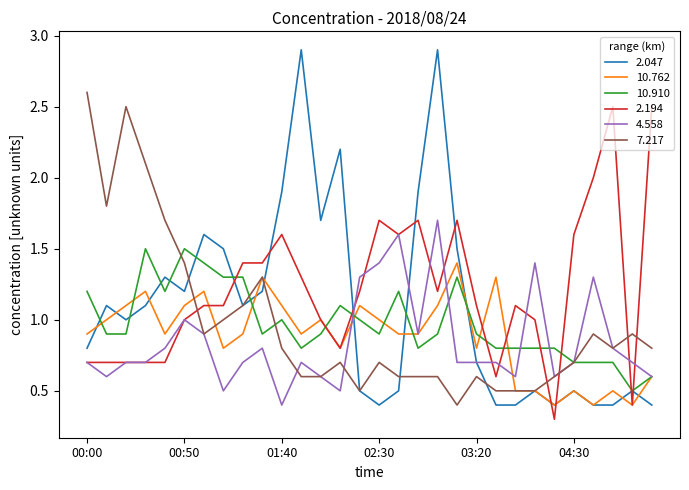

What is the maximum value shown in the chart?

2.9